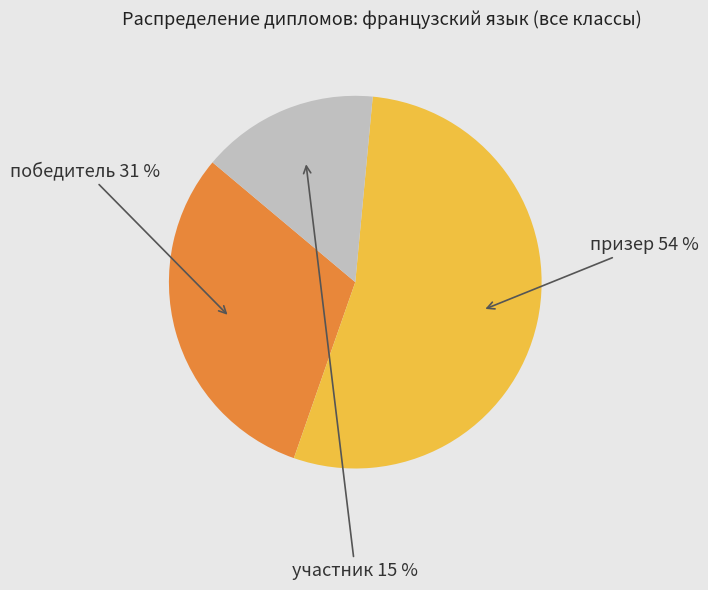

Does any single category account for the majority?

Yes